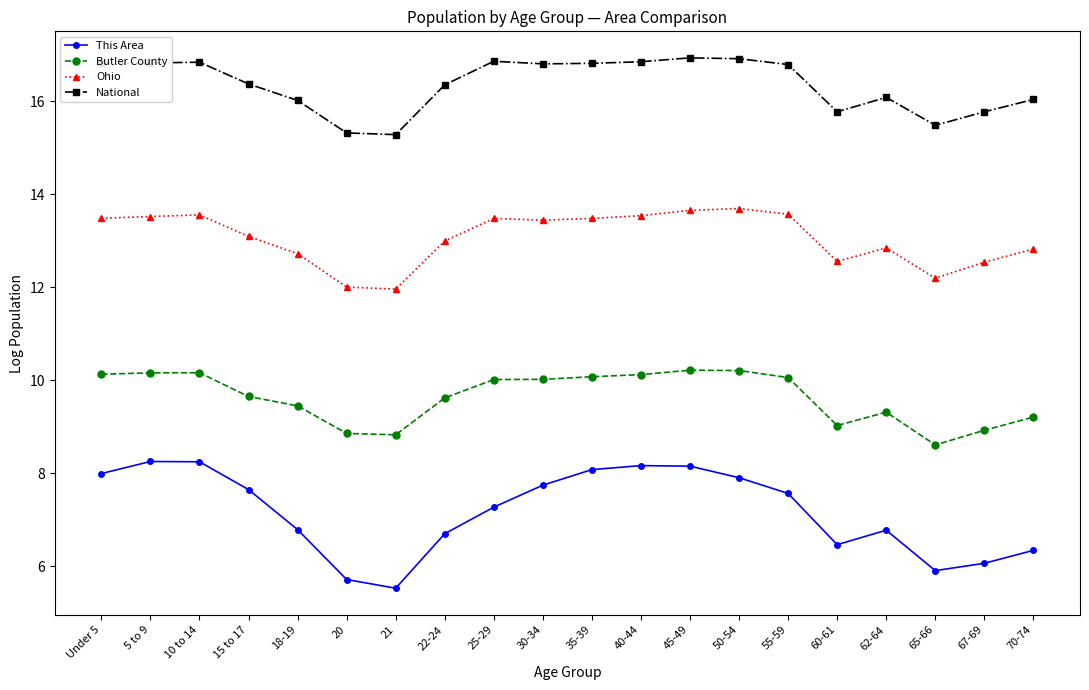

True or false: National has more than 1 interior local peaks.

True